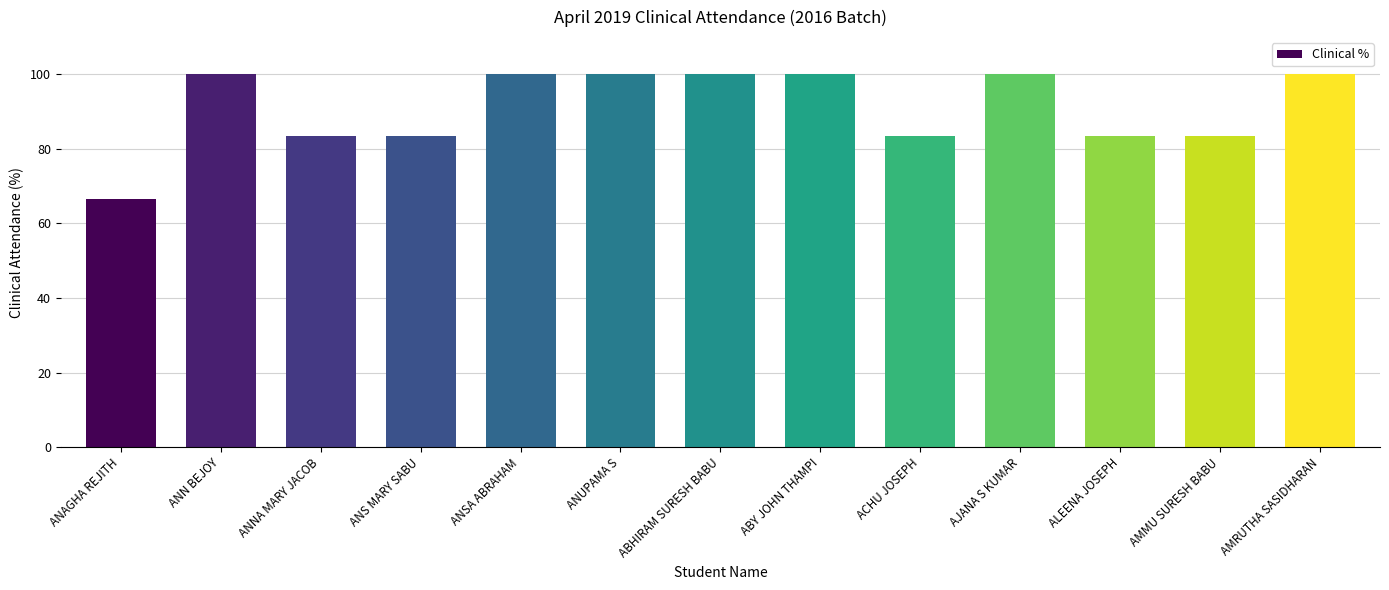

What is the sum of the values at ANAGHA REJITH and ABHIRAM SURESH BABU?

166.7